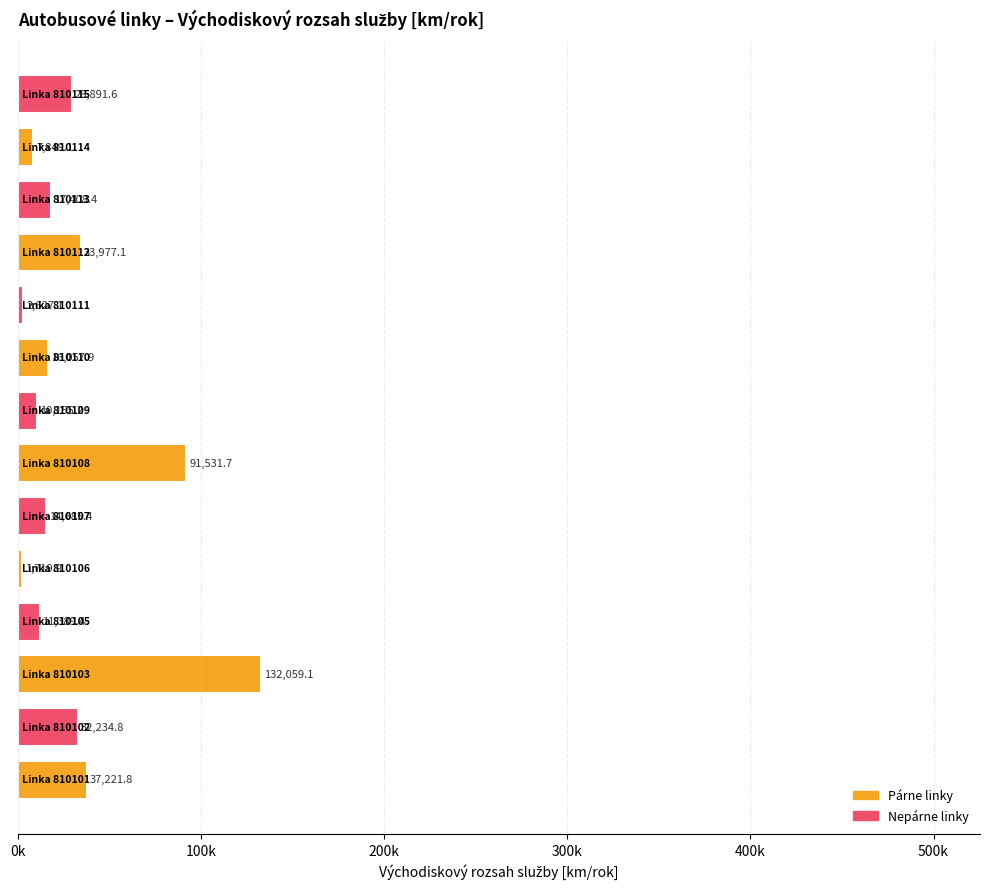

At which label is the value closest to 66889?

810108